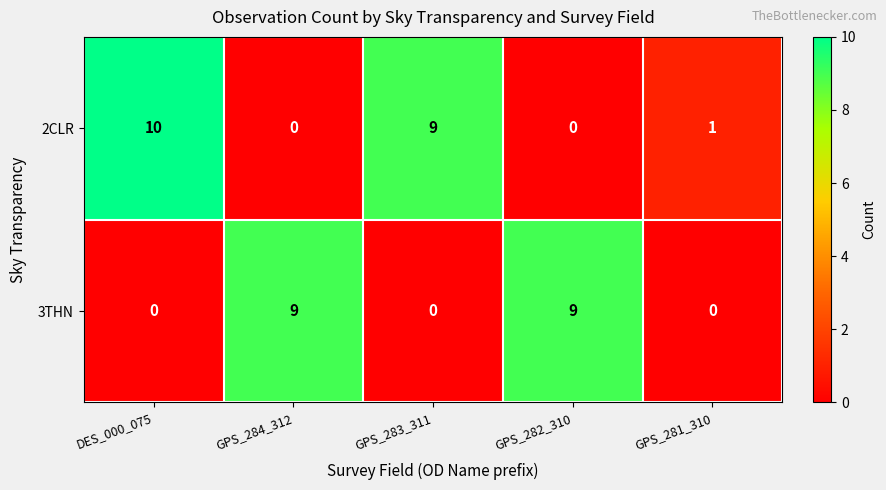

The value of 2CLR at GPS_283_311 is 9. True or false?

True